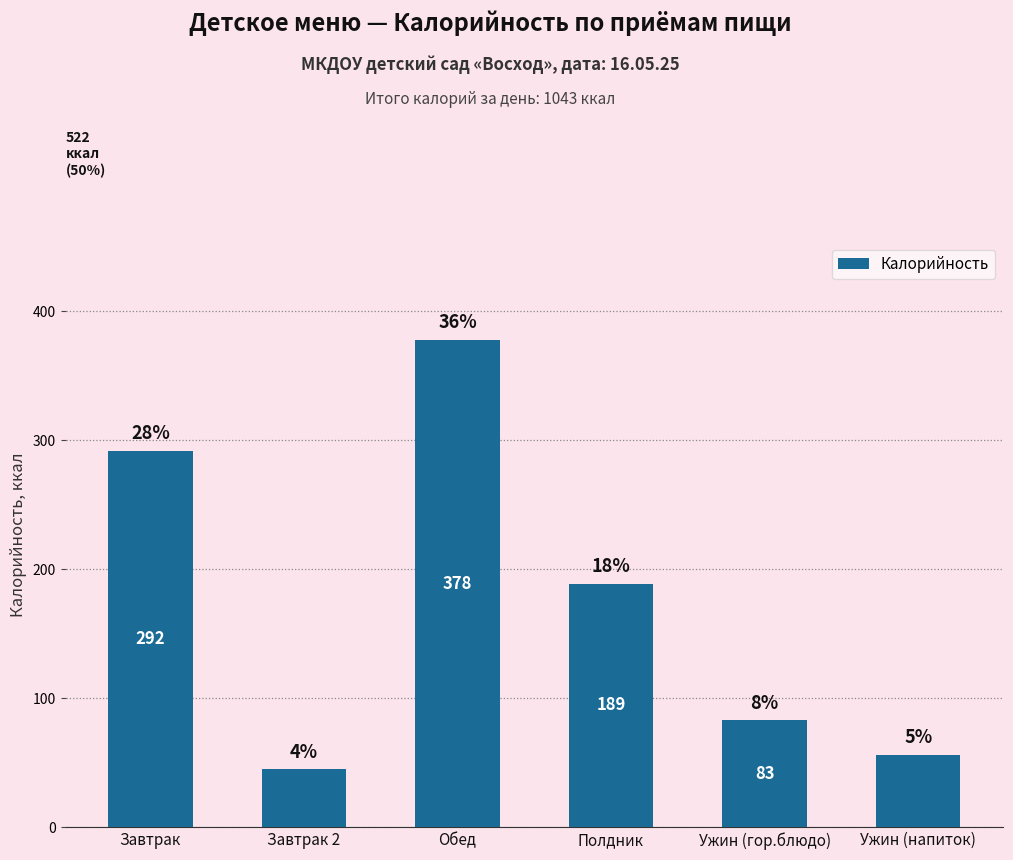

How many bars are there in total?

6